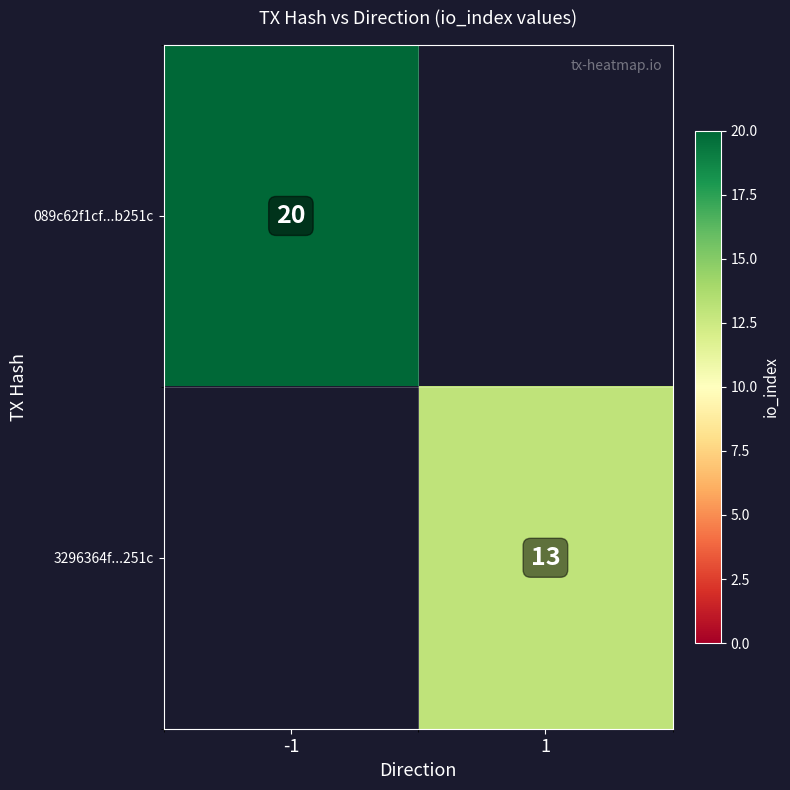

What is the smallest value displayed?

13.0